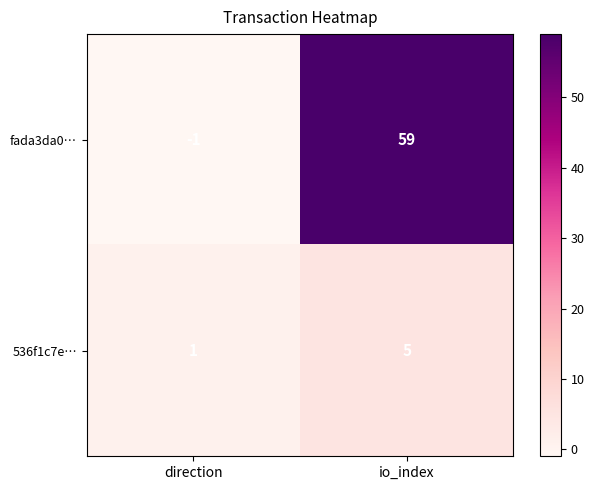

The value of fada3da0… at io_index is 59. True or false?

True